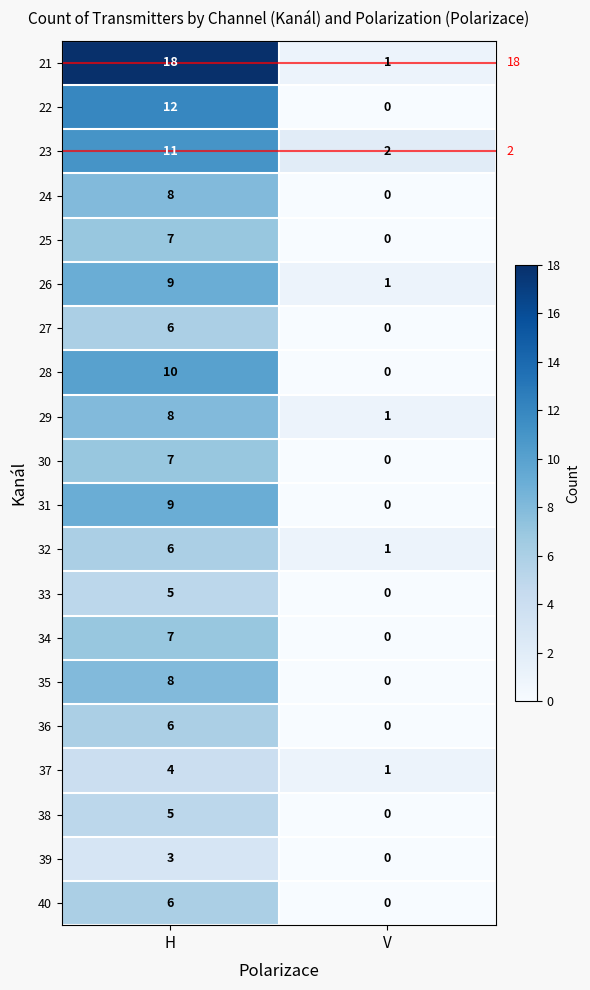

What is the total value across all series at H?

155